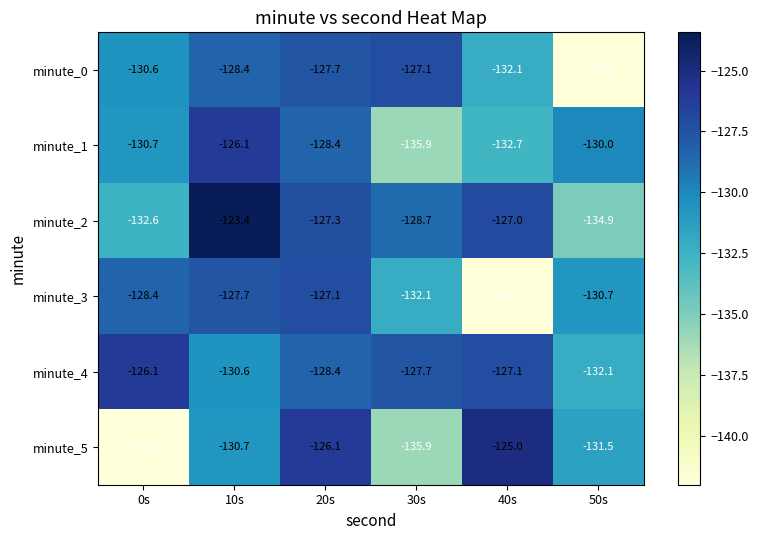

What is the difference between the maximum and minimum values in the minute_2 series?

11.5